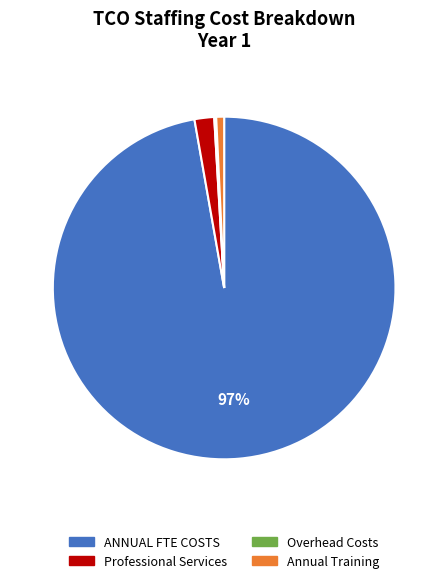

Is it true that Annual Training is 15% of the pie?

False